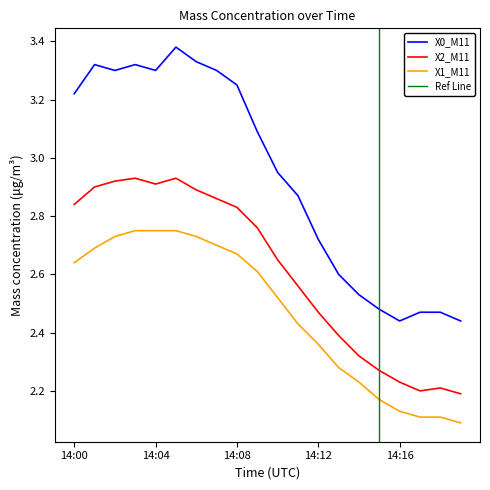

Reading left to right, extract all data points from this chart.

X0_M11: 3.2	3.3	3.3	3.3	3.3	3.4	3.3	3.3	3.2	3.1	3.0	2.9	2.7	2.6	2.5	2.5	2.4	2.5	2.5	2.4
X2_M11: 2.8	2.9	2.9	2.9	2.9	2.9	2.9	2.9	2.8	2.8	2.6	2.6	2.5	2.4	2.3	2.3	2.2	2.2	2.2	2.2
X1_M11: 2.6	2.7	2.7	2.8	2.8	2.8	2.7	2.7	2.7	2.6	2.5	2.4	2.4	2.3	2.2	2.2	2.1	2.1	2.1	2.1